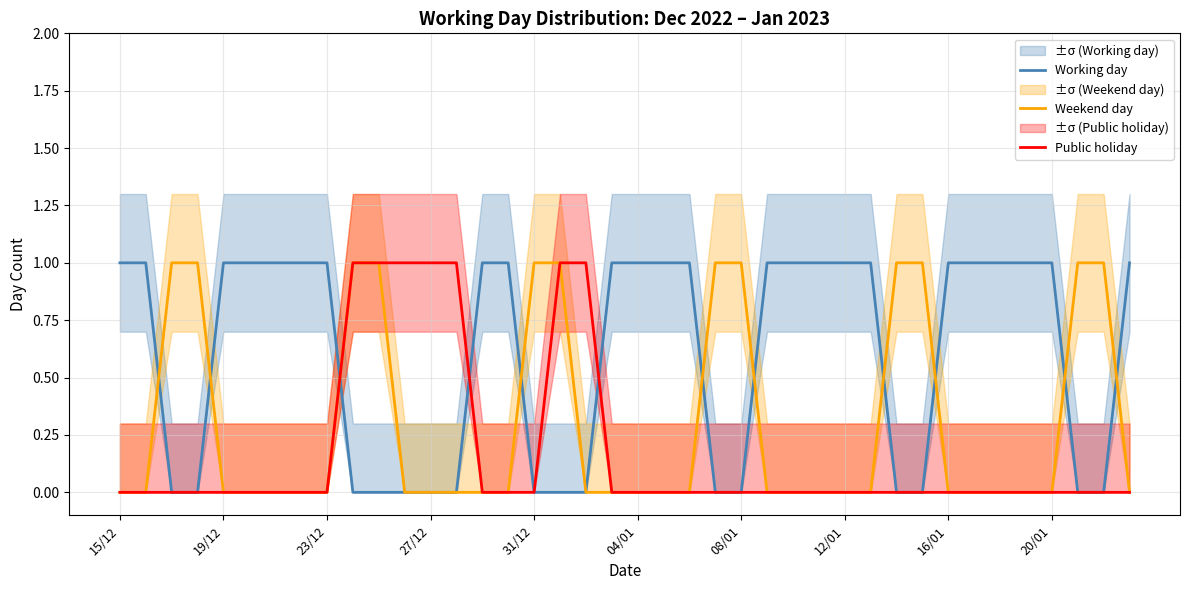

What are all the series names shown in the legend?

Working day, Weekend day, Public holiday